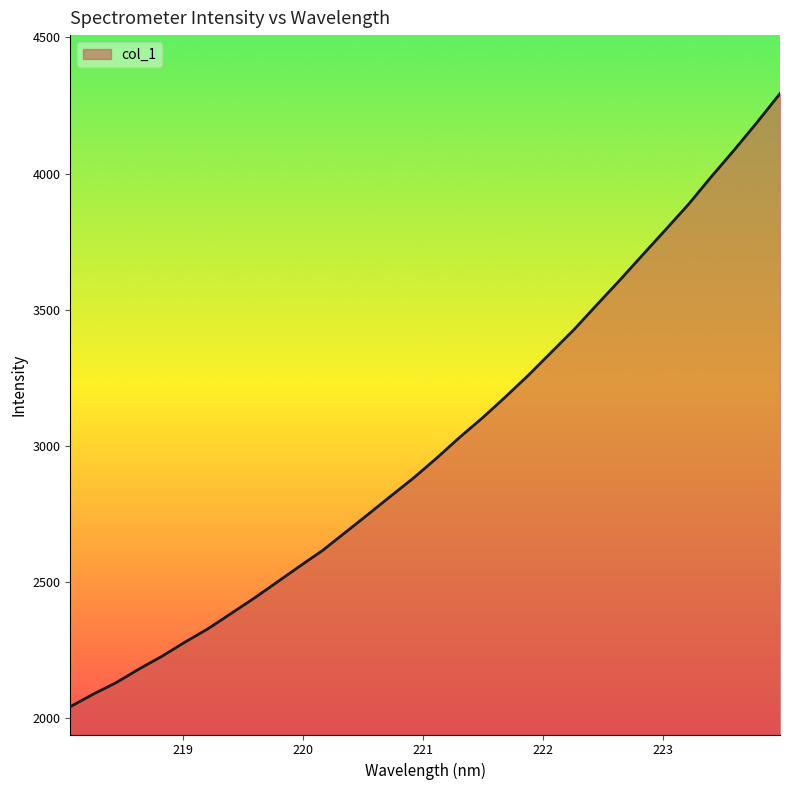

What is the difference between the maximum and minimum values?

2251.1